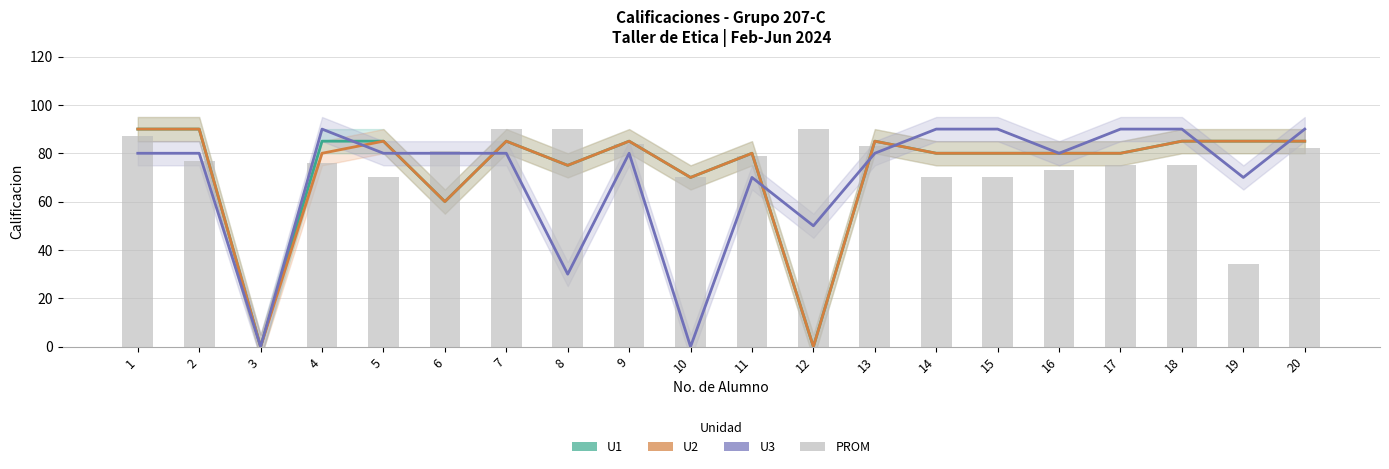

Between 19 and 4, which is larger?

19